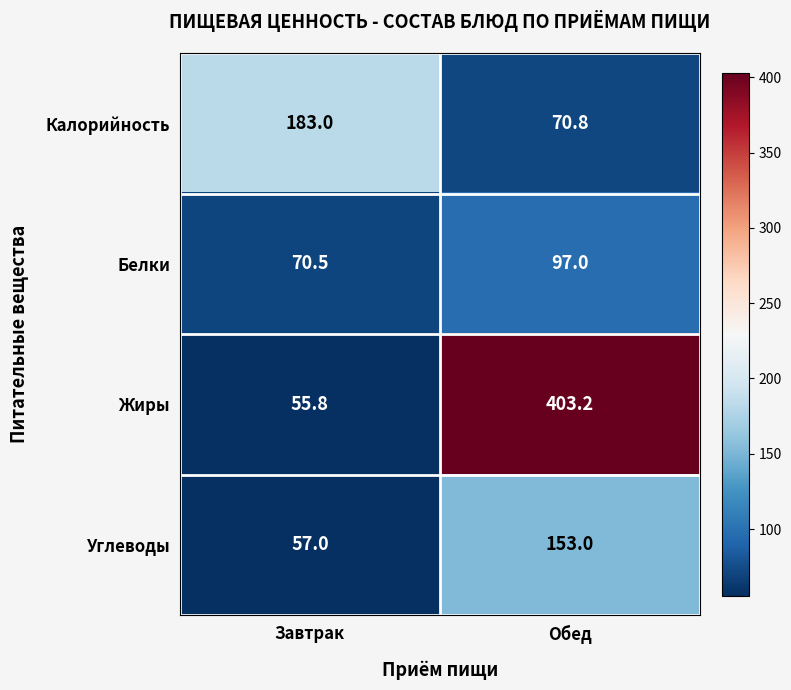

Which series has the widest spread of values?

Жиры